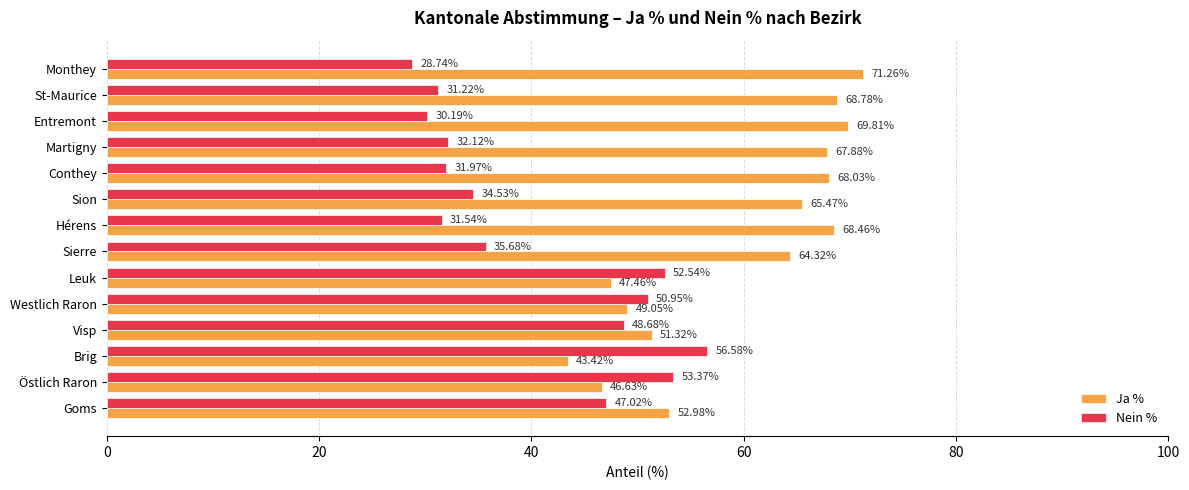

Where is Ja % nearest to the value 57?

Goms